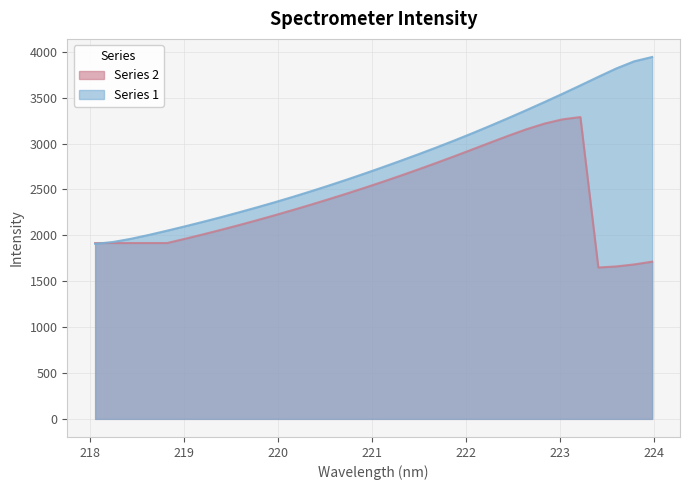

List the labels in order of value, smallest first.

218.0596, 218.2508, 218.442, 218.6332, 218.8244, 219.0156, 219.2067, 219.3979, 219.589, 219.7801, 219.9712, 220.1623, 220.3533, 220.5444, 220.7354, 220.9264, 221.1174, 221.3083, 221.4993, 221.6902, 221.8812, 222.0721, 222.263, 222.4538, 222.6447, 222.8355, 223.0264, 223.2172, 223.408, 223.5987, 223.7895, 223.9802